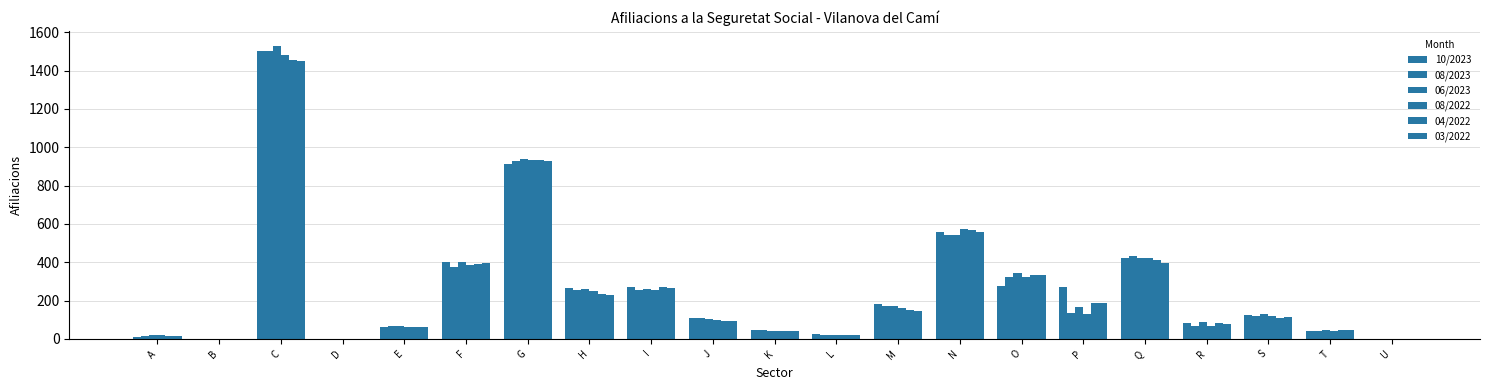

How many groups of bars are there?

21